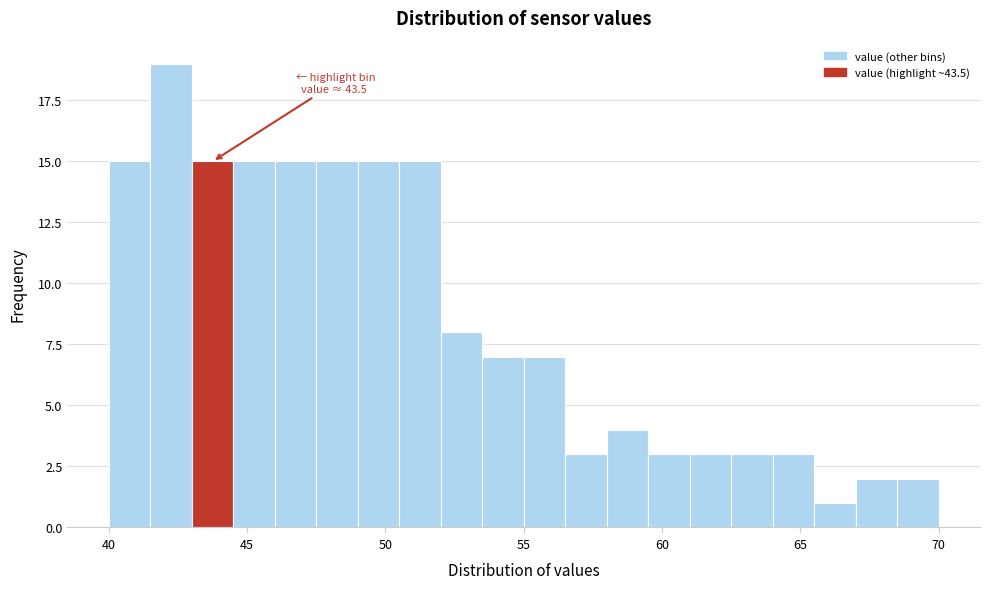

Around what value on the x-axis is the tallest bar? Give the approximate position of its centre, as read against the axis.

42.5